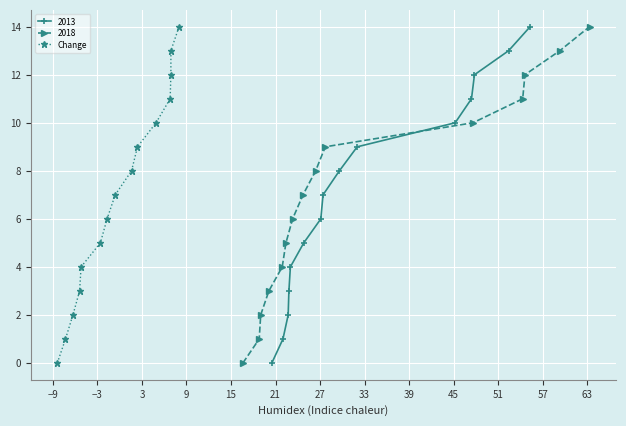

What is the value of the 11th point from the left?

10